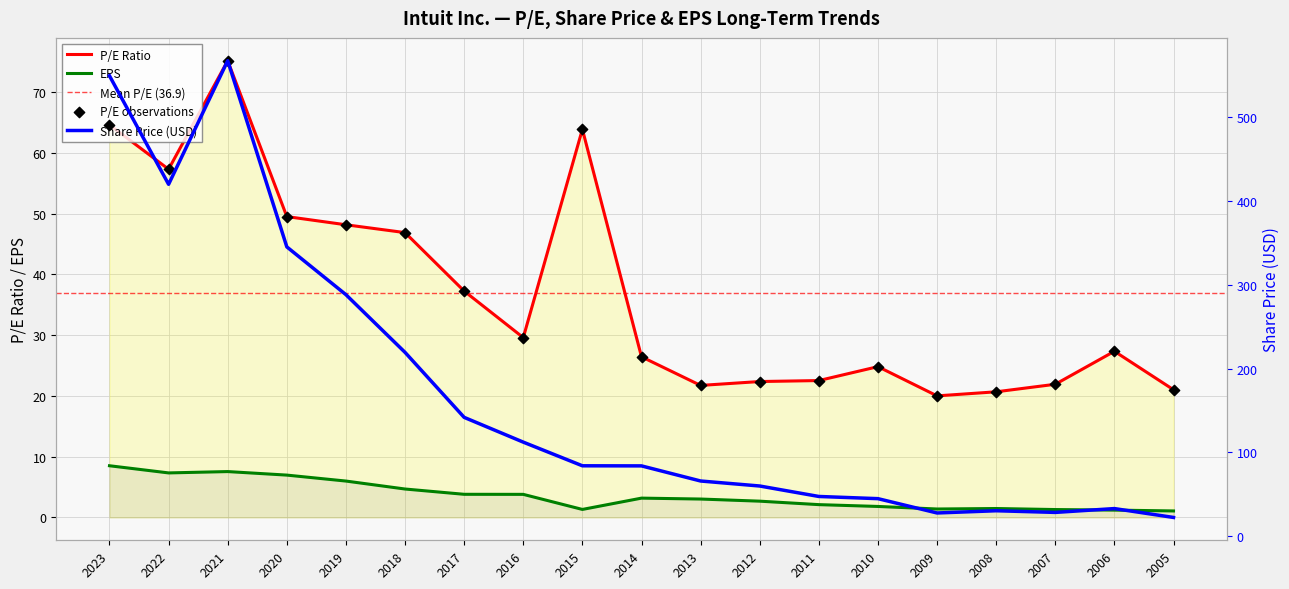

What is the total value across all series at 2019?

342.5